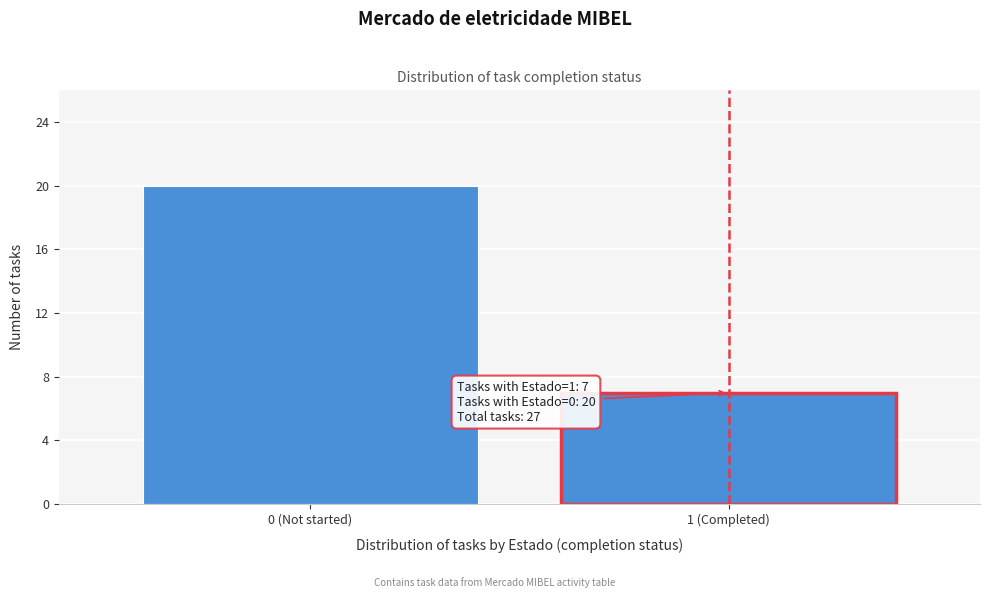

Reading left to right, transcribe all the data shown in this chart.

20	7